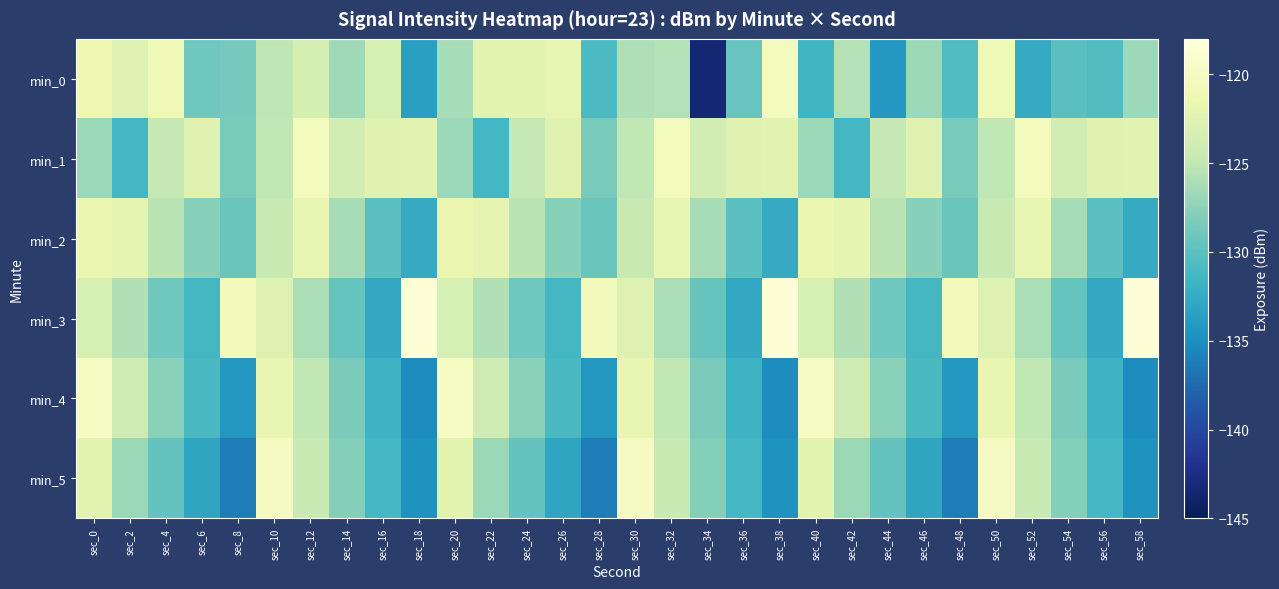

Between sec_18 and sec_36, which series saw the biggest shift?

min_3